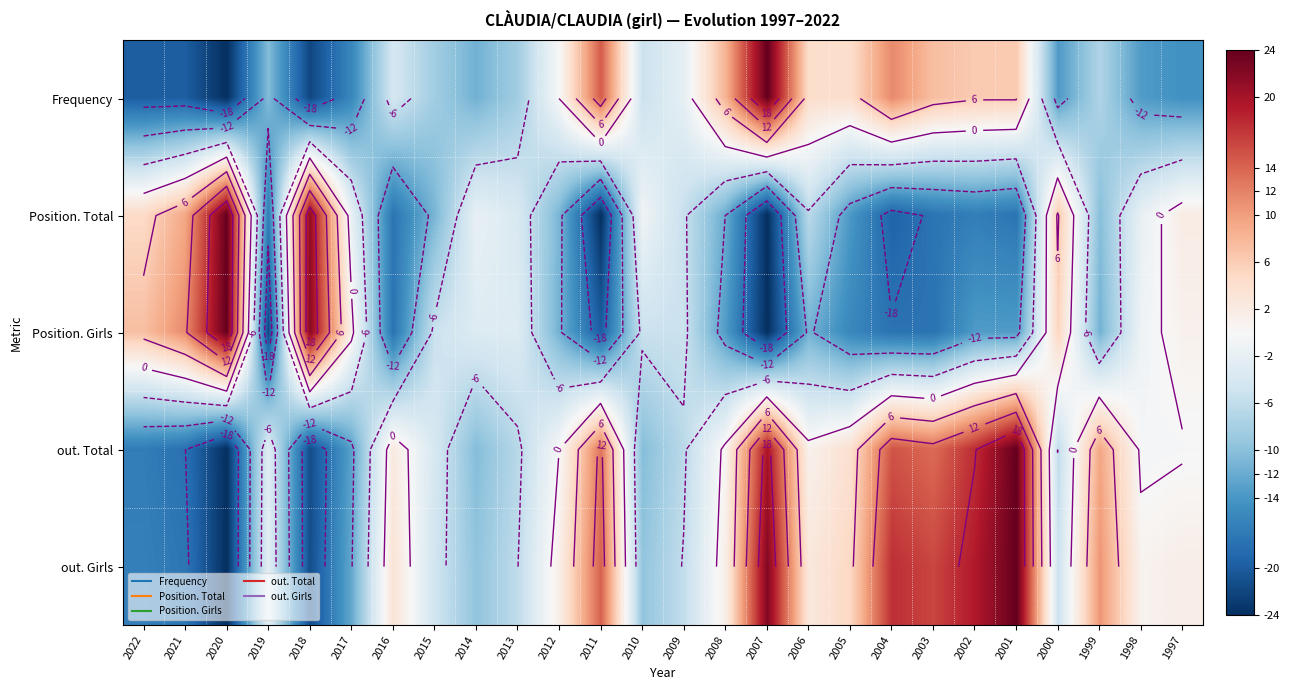

How many data points does each series have?

26